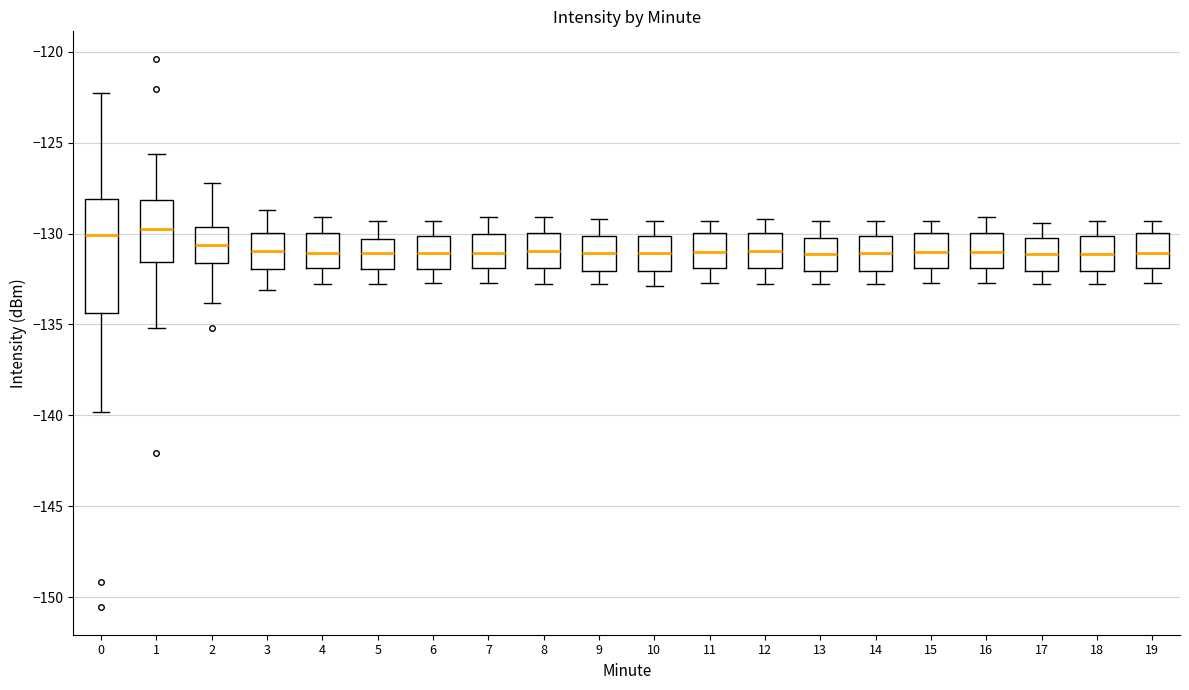

Reading left to right, read every box against the y-axis: the position of its median line, the range the box covers, and the ends of its whiskers. The values are not printed on the chart, so give them approximately, as read against the axis.

0: median -130.0, box -134.5 to -128.0, whiskers -140.0 to -122.5
1: median -129.5, box -131.5 to -128.0, whiskers -135.0 to -125.5
2: median -130.5, box -131.5 to -129.5, whiskers -134.0 to -127.0
3: median -131.0, box -132.0 to -130.0, whiskers -133.0 to -128.5
4: median -131.0, box -132.0 to -130.0, whiskers -133.0 to -129.0
5: median -131.0, box -132.0 to -130.5, whiskers -133.0 to -129.5
6: median -131.0, box -132.0 to -130.0, whiskers -132.5 to -129.5
7: median -131.0, box -132.0 to -130.0, whiskers -132.5 to -129.0
8: median -131.0, box -132.0 to -130.0, whiskers -133.0 to -129.0
9: median -131.0, box -132.0 to -130.0, whiskers -133.0 to -129.0
10: median -131.0, box -132.0 to -130.0, whiskers -133.0 to -129.5
11: median -131.0, box -132.0 to -130.0, whiskers -132.5 to -129.5
12: median -131.0, box -132.0 to -130.0, whiskers -133.0 to -129.0
13: median -131.0, box -132.0 to -130.0, whiskers -133.0 to -129.5
14: median -131.0, box -132.0 to -130.0, whiskers -133.0 to -129.5
15: median -131.0, box -132.0 to -130.0, whiskers -132.5 to -129.5
16: median -131.0, box -132.0 to -130.0, whiskers -132.5 to -129.0
17: median -131.0, box -132.0 to -130.0, whiskers -133.0 to -129.5
18: median -131.0, box -132.0 to -130.0, whiskers -133.0 to -129.5
19: median -131.0, box -132.0 to -130.0, whiskers -132.5 to -129.5